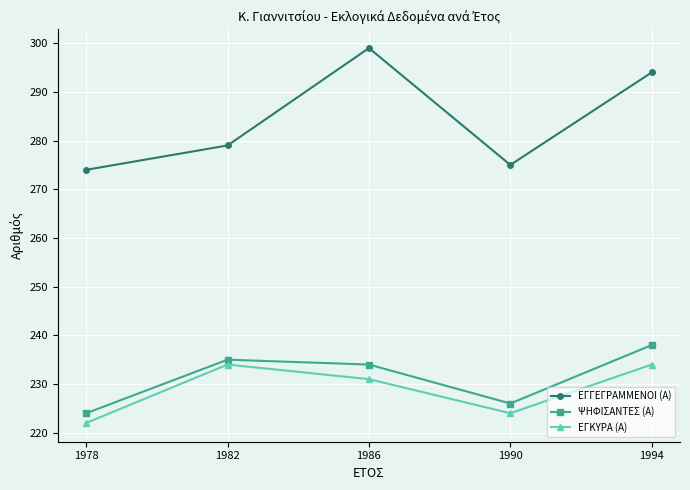

What is the sum of all ΕΓΓΕΓΡΑΜΜΕΝΟΙ (Α) values?

1421